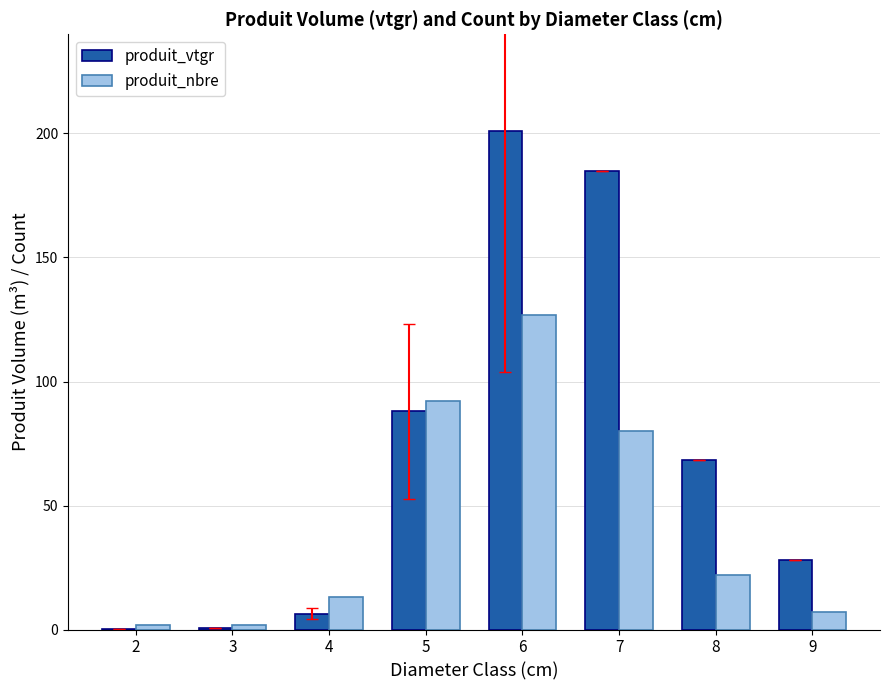

What is the difference between the produit_vtgr values at 5 and 8?

19.5